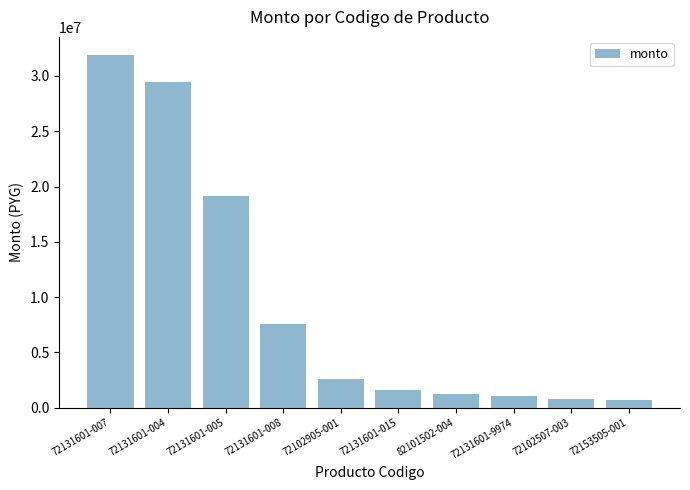

At which label is the value closest to 16327878?

72131601-005